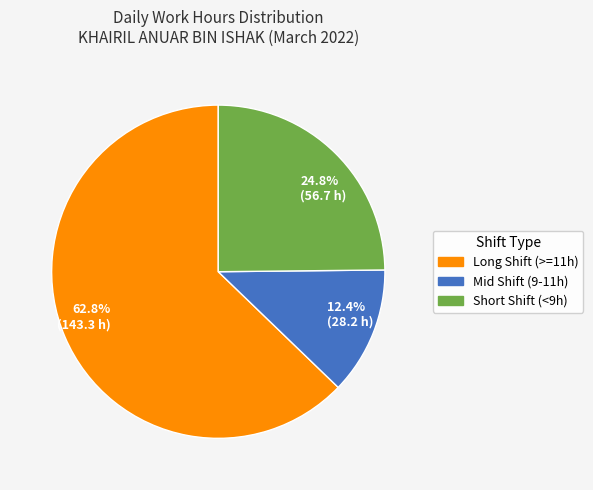

What is the smallest slice in the pie chart?

Mid Shift (9-11h)